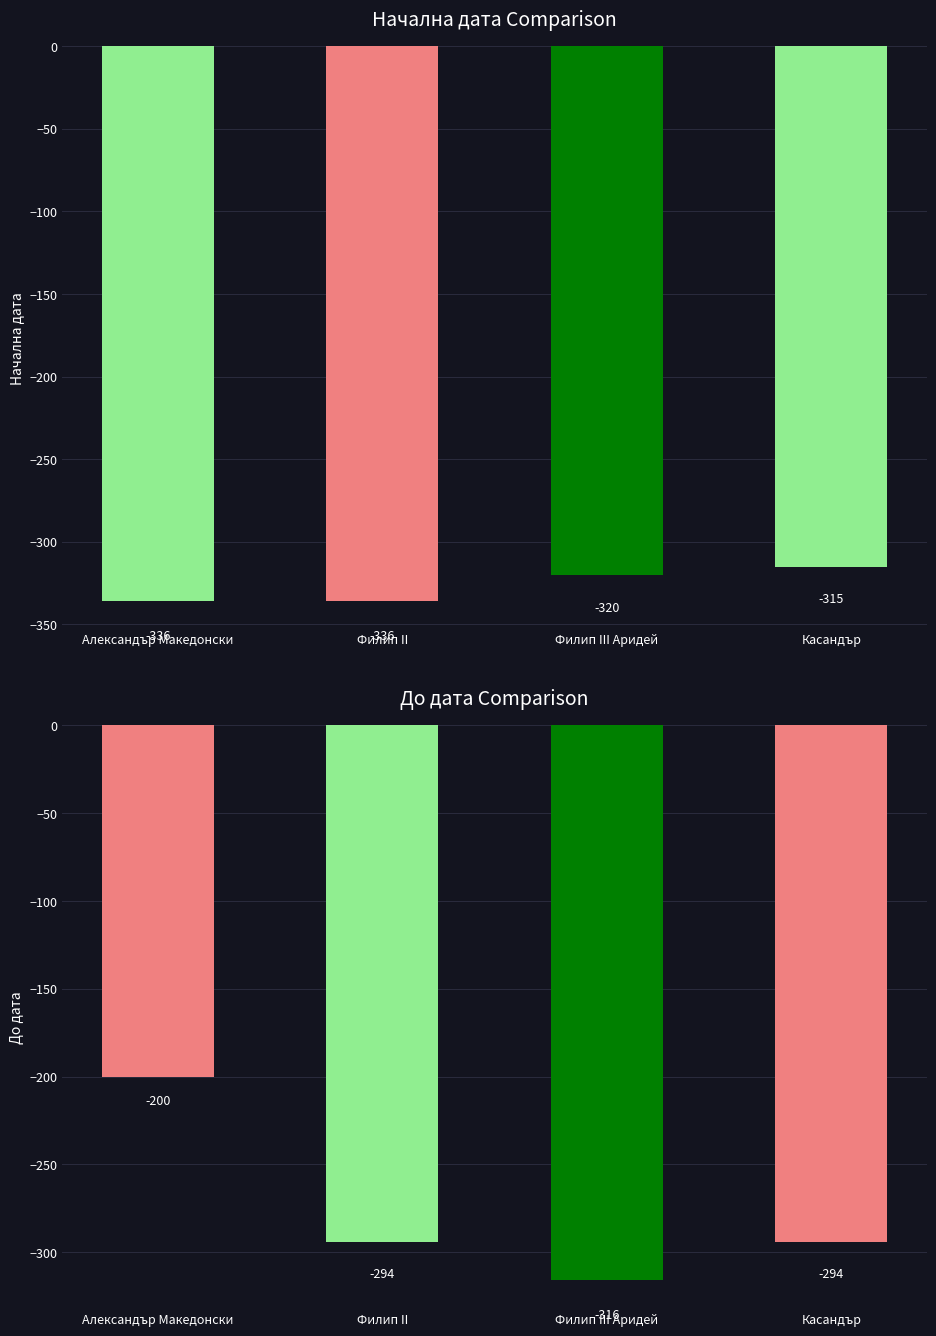

Which series has the largest range (max minus min)?

До дата